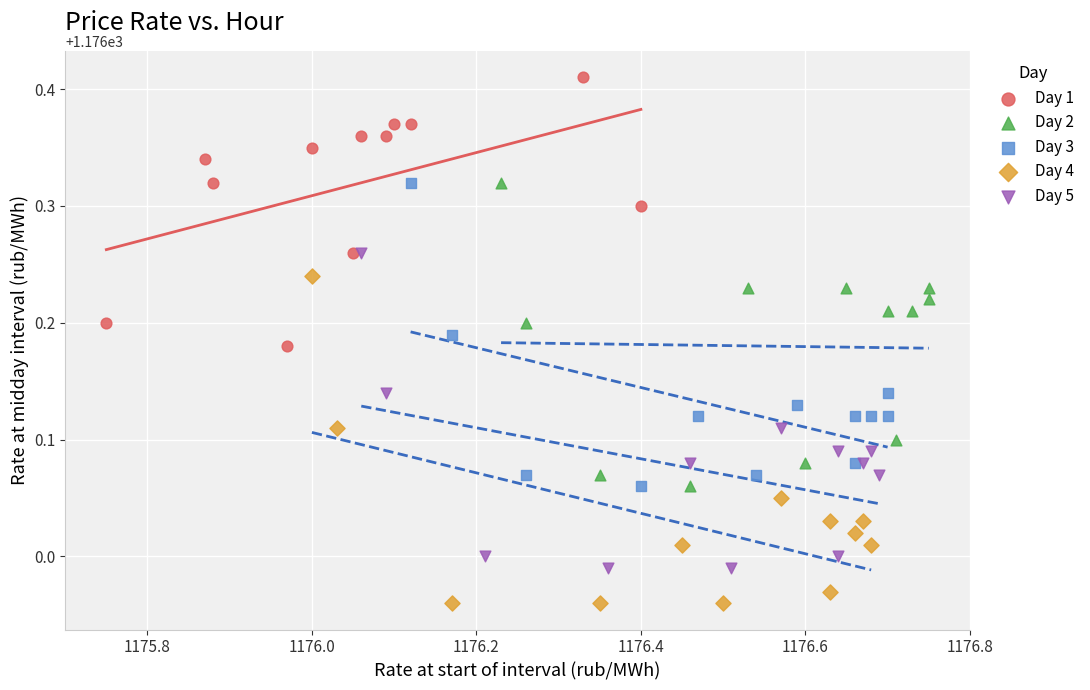

Which series contains the lowest Y value?

Day 4